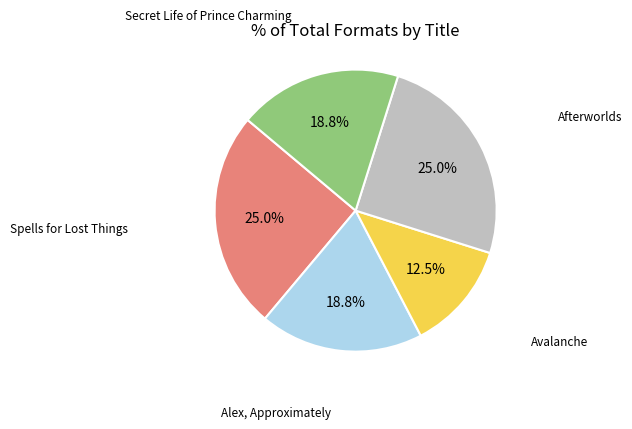

To the nearest percent, what portion does Spells for Lost Things represent?

25%